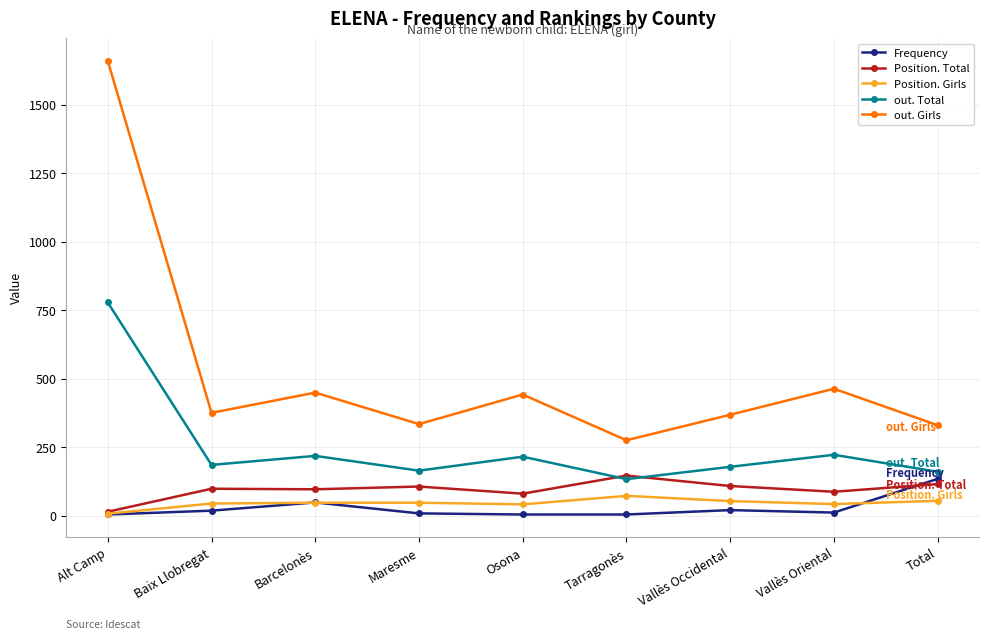

What is the maximum value for Position. Girls?

72